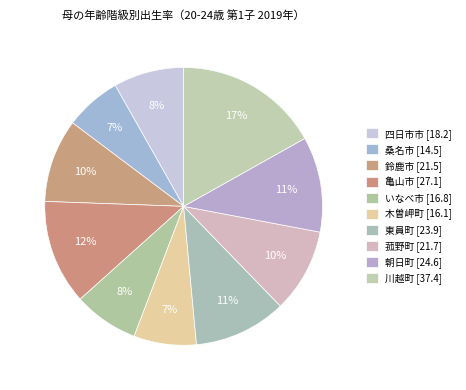

How many slices are in this pie chart?

10